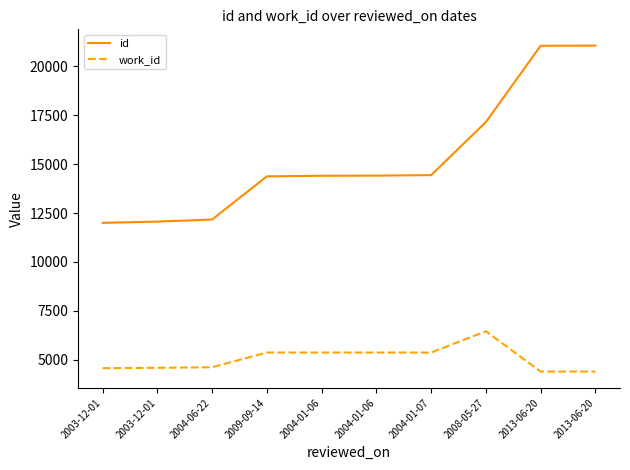

What is the approximate value of id at 2008-05-27?

17153